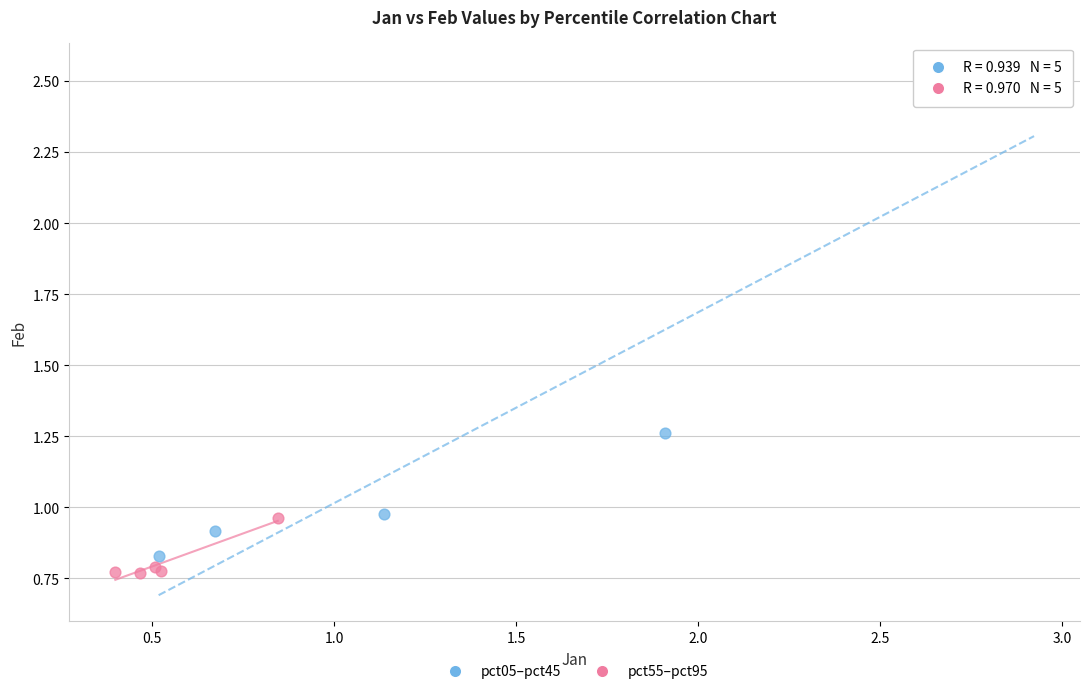

Which series contains the highest Y value?

pct05–pct45